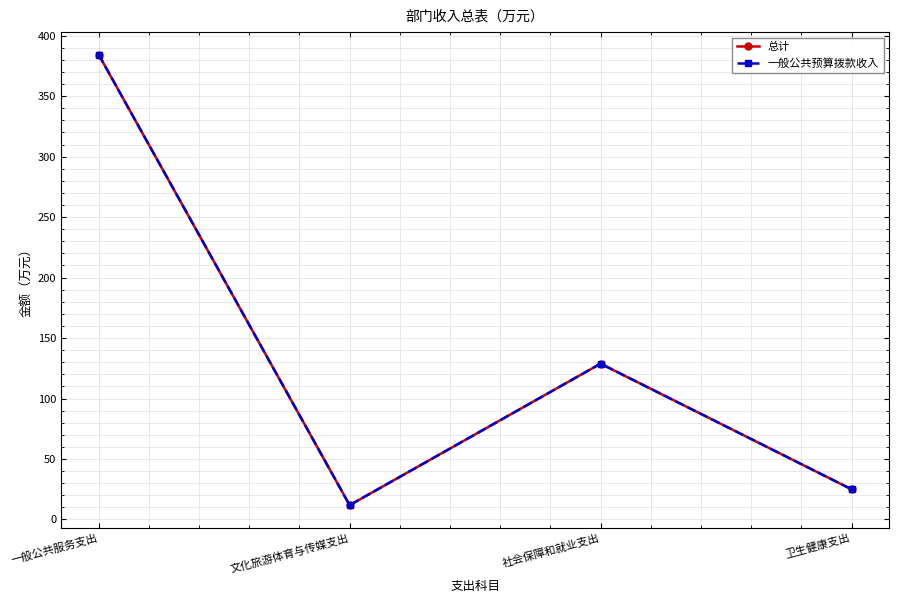

True or false: 总计 and 一般公共预算拨款收入 cross at least once.

False